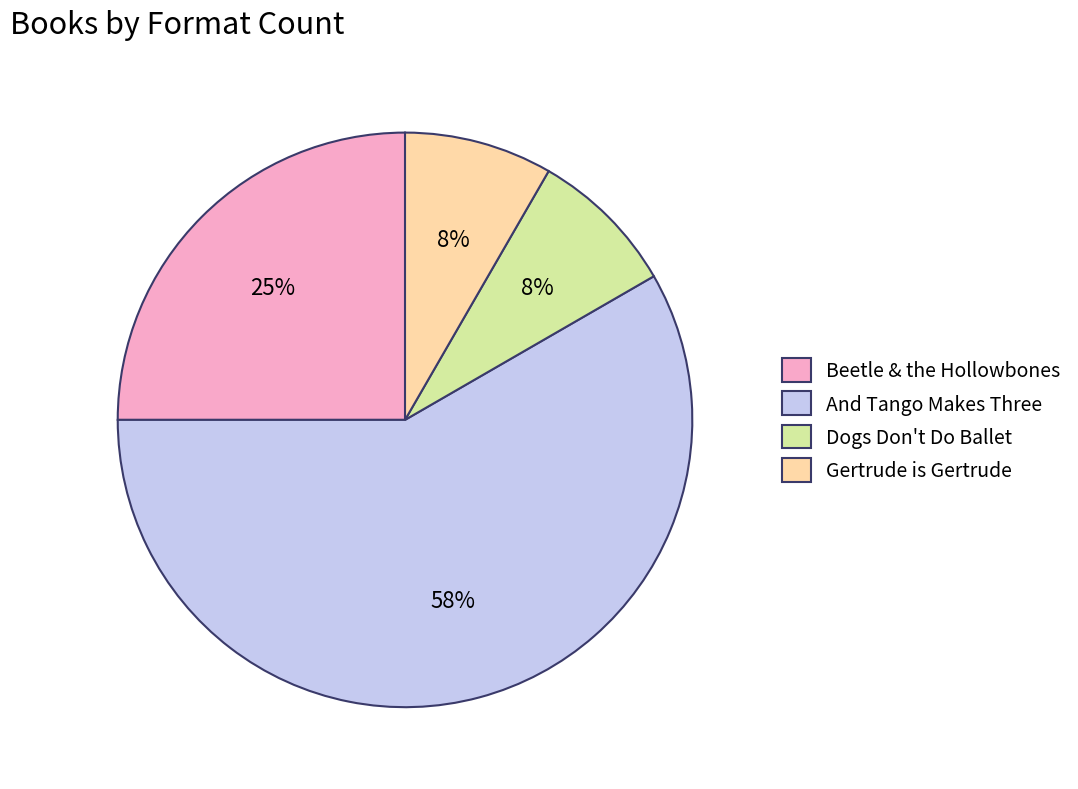

Which category has the biggest portion of the pie?

And Tango Makes Three